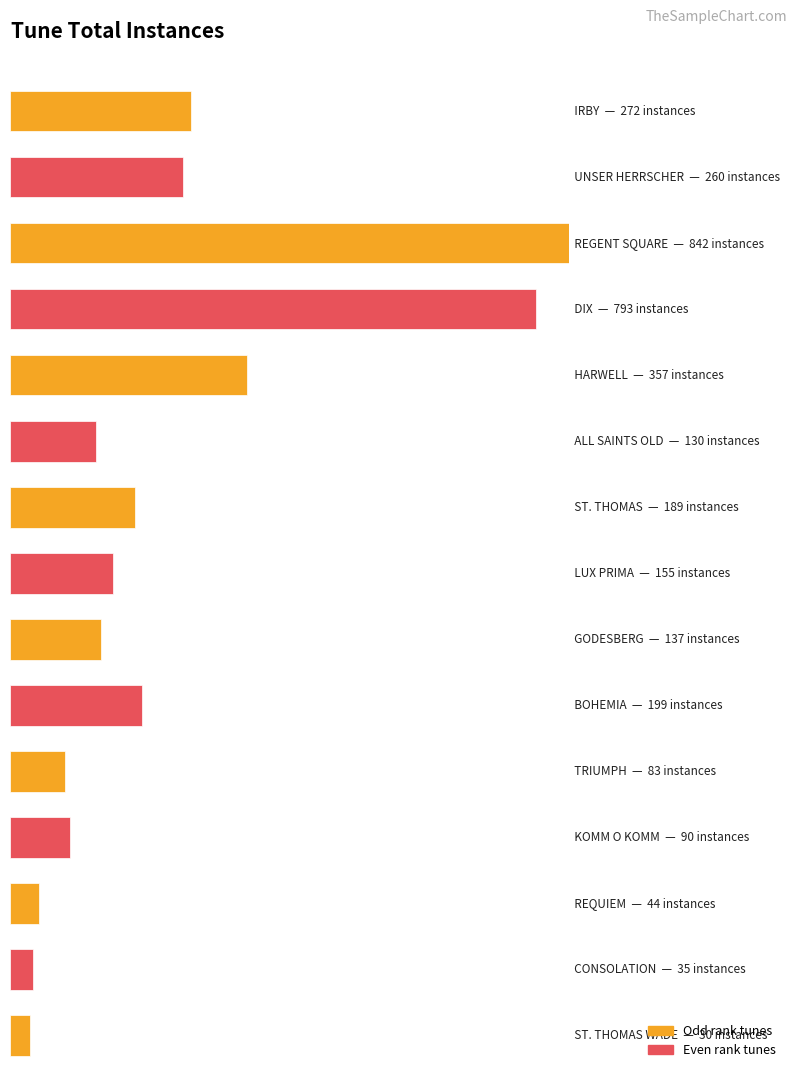

The chart shows a value of 428 at IRBY. True or false?

False